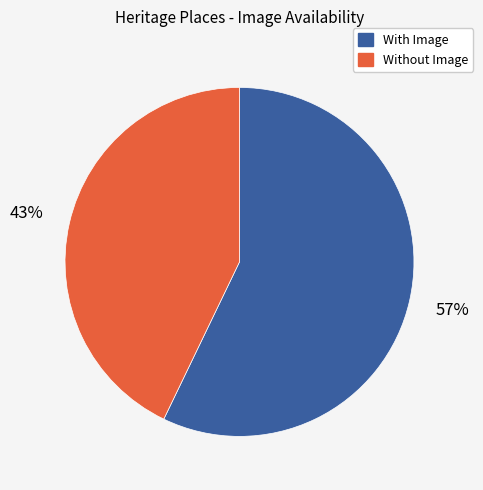

To the nearest percent, what is the average slice percentage?

50%